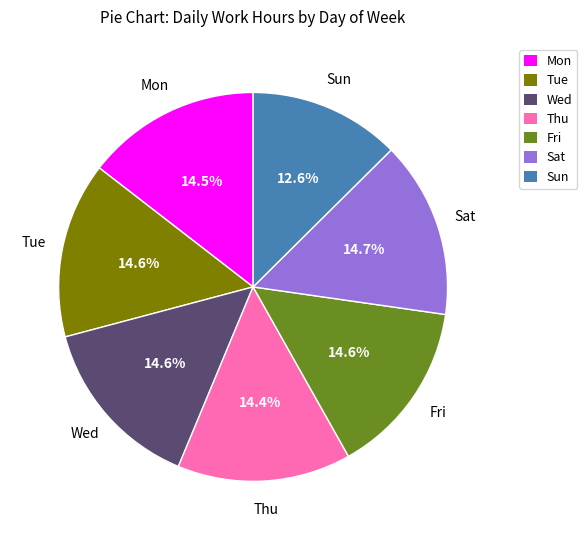

How much of the chart is everything except Sat?

85.3%